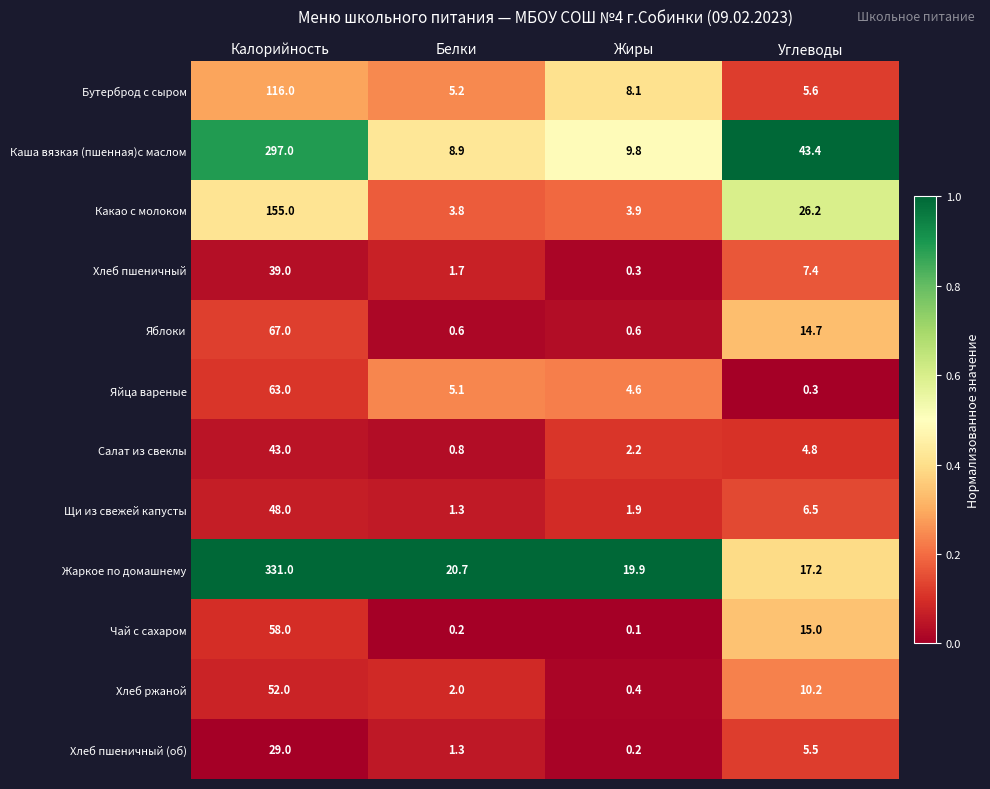

Which series has the largest range (max minus min)?

Жаркое по домашнему